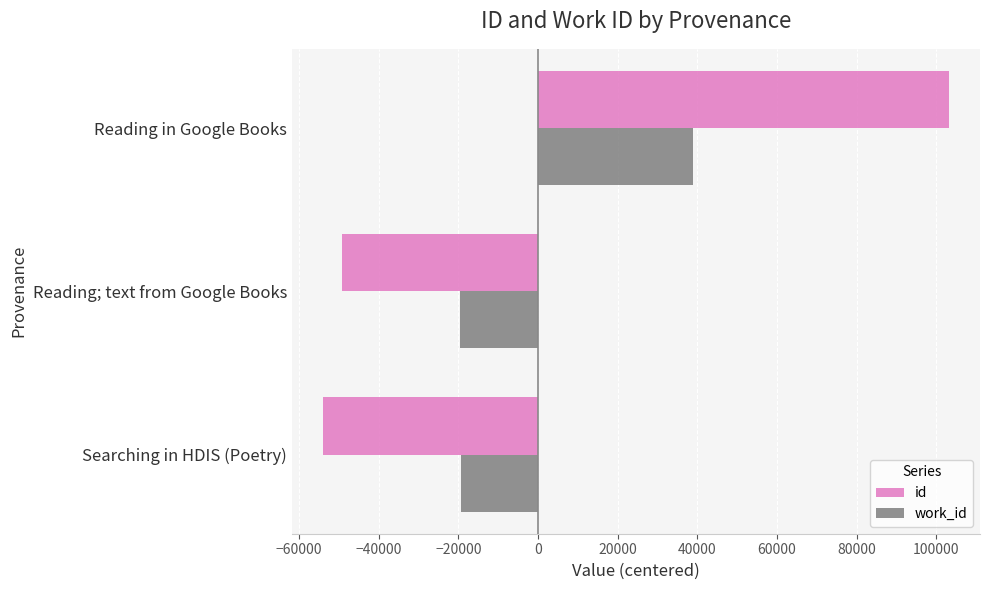

The id series shows -49130 at Reading; text from Google Books. True or false?

True